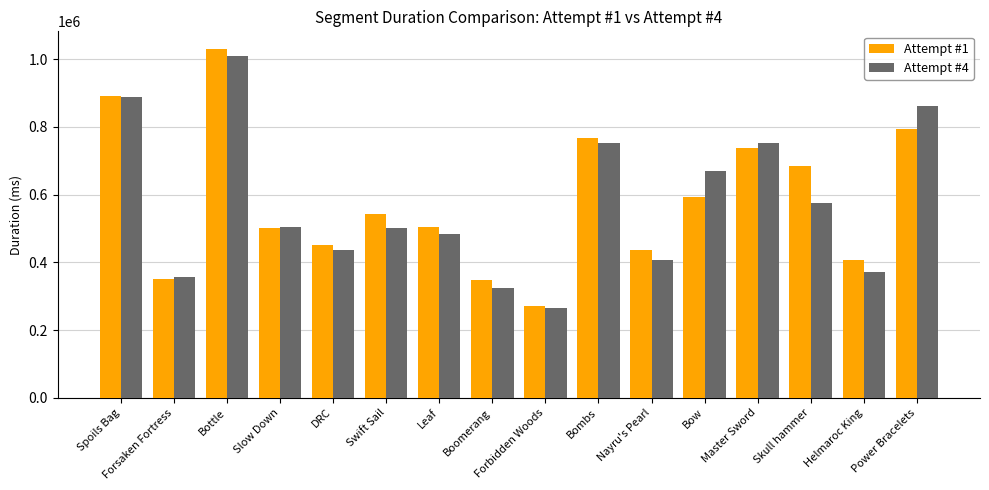

Is it true that Attempt #4 equals 752522 at Master Sword?

True